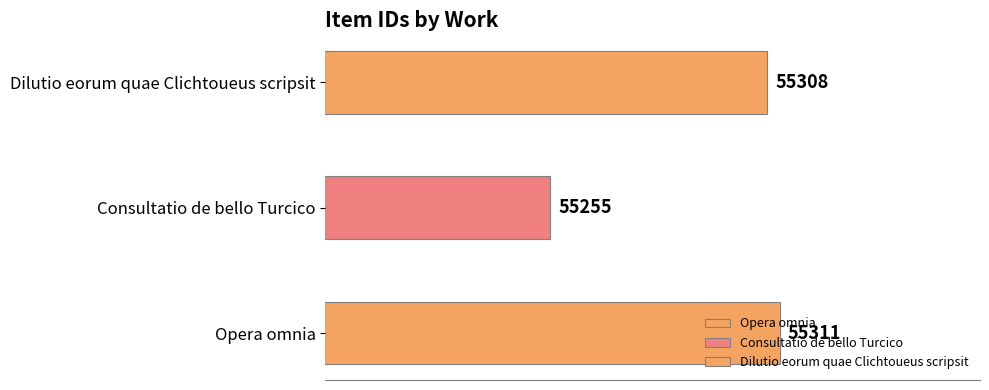

True or false: the data shows 33889 at Consultatio de bello Turcico.

False